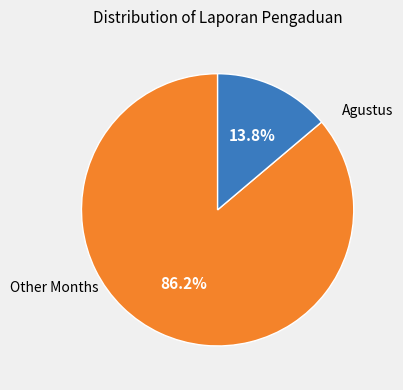

Does any single category account for the majority?

Yes